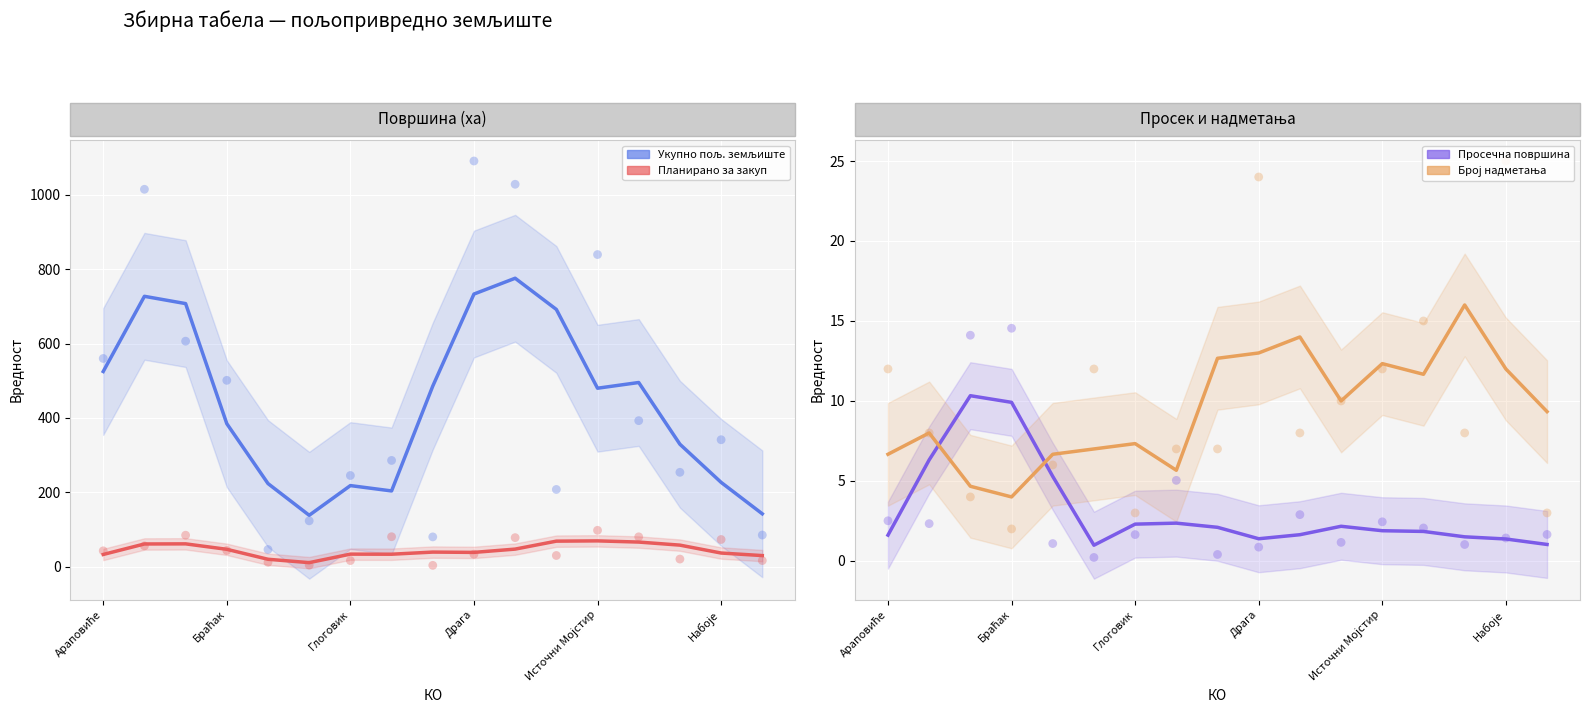

At which category is the sum across all series the highest?

Драга